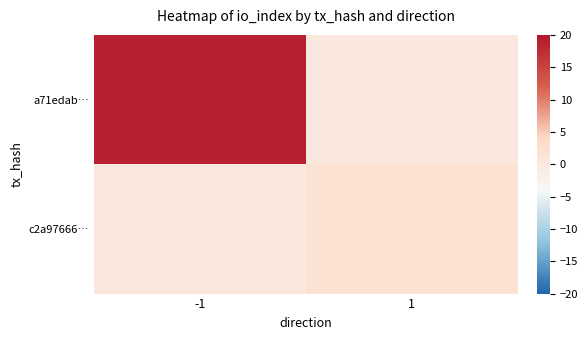

How many categories are shown in the chart?

2